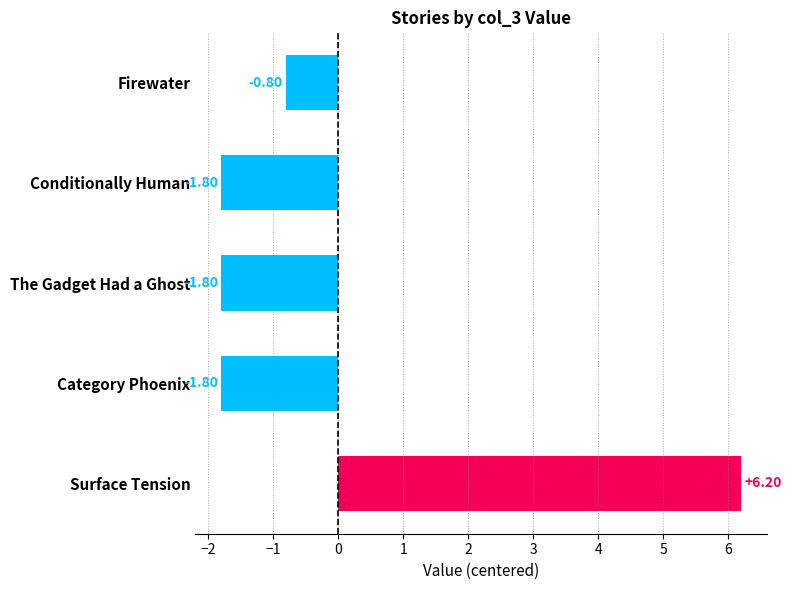

What is the minimum value shown in the chart?

-1.8